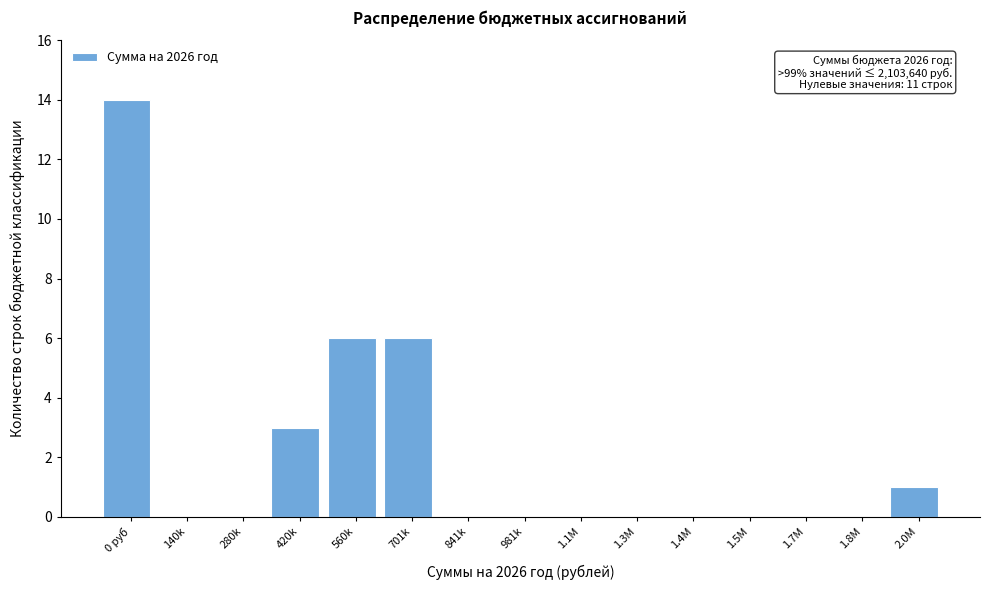

Reading left to right, transcribe all the data shown in this chart.

0 руб=14	140k=0	280k=0	420k=3	560k=6	701k=6	841k=0	981k=0	1.1M=0	1.3M=0	1.4M=0	1.5M=0	1.7M=0	1.8M=0	2.0M=1